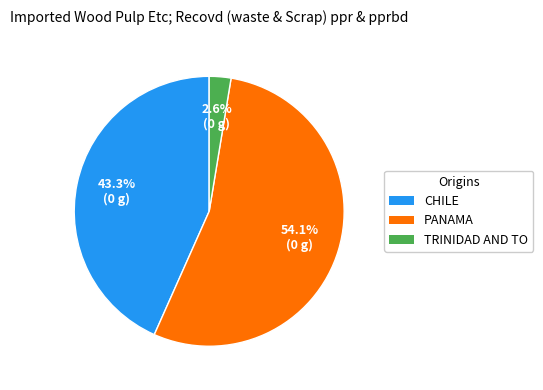

Does TRINIDAD AND TO account for over 50% of the chart?

No